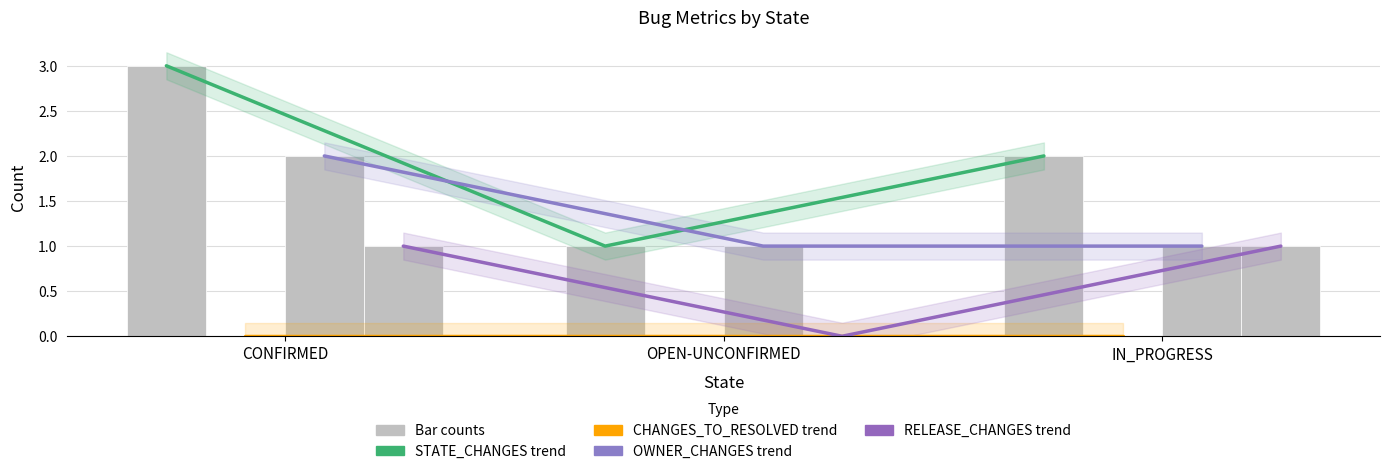

What is the label of the 2nd bar from the left?

OPEN-UNCONFIRMED